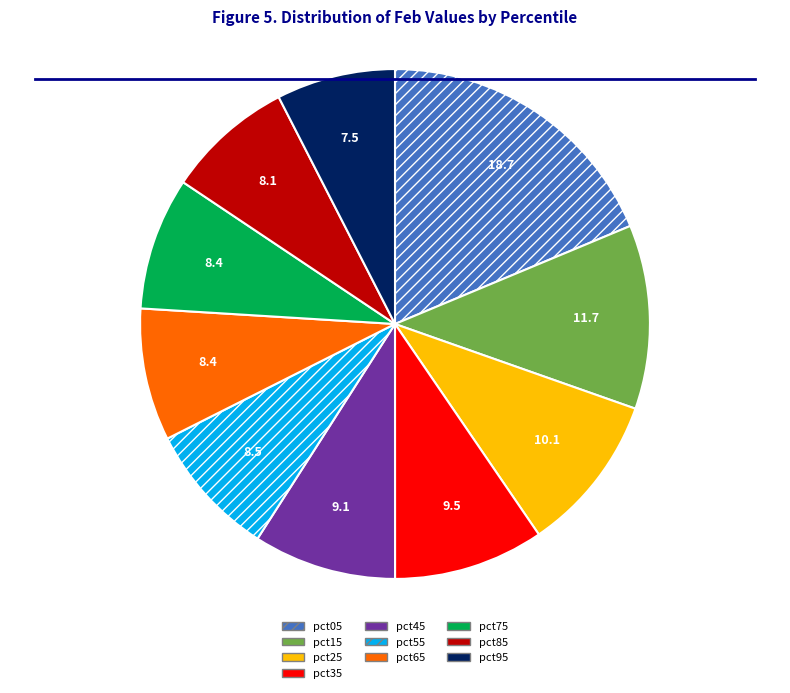

What is the smallest slice in the pie chart?

pct95